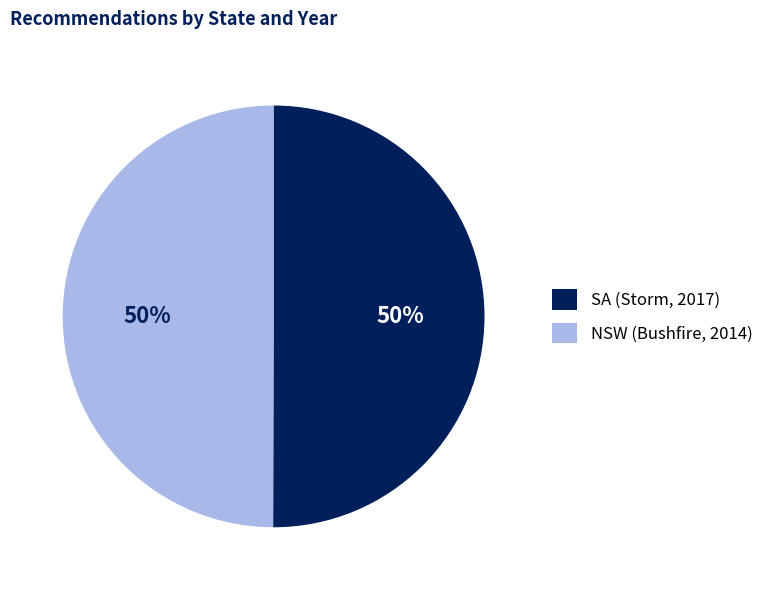

Is the sum of SA (Storm, 2017) and NSW (Bushfire, 2014) greater than half?

Yes